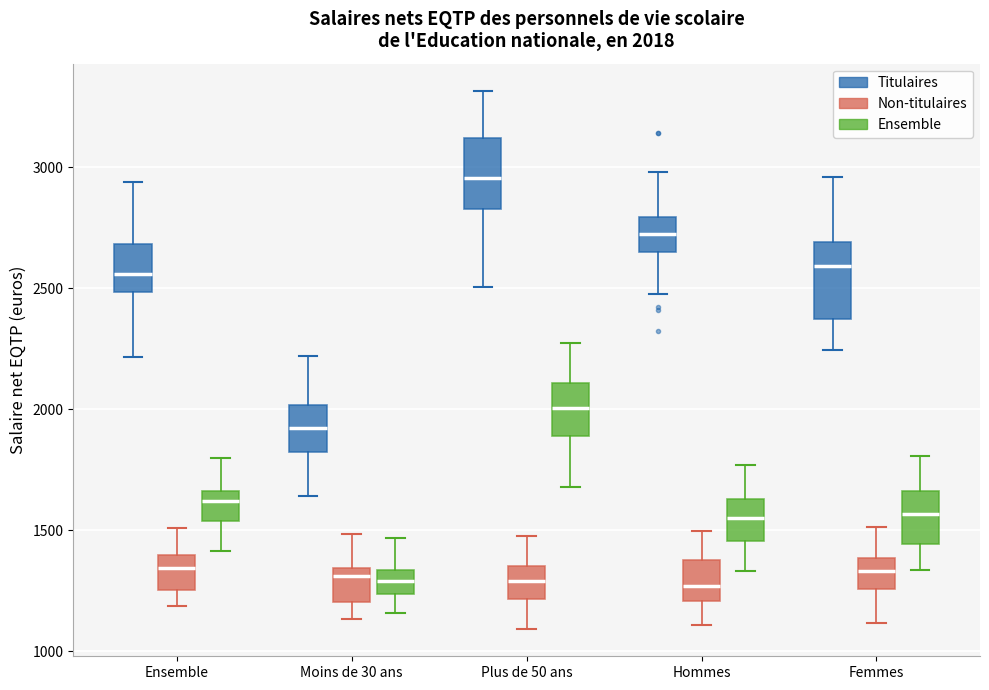

Which box has the highest median line?

Plus de 50 ans (Titulaires)